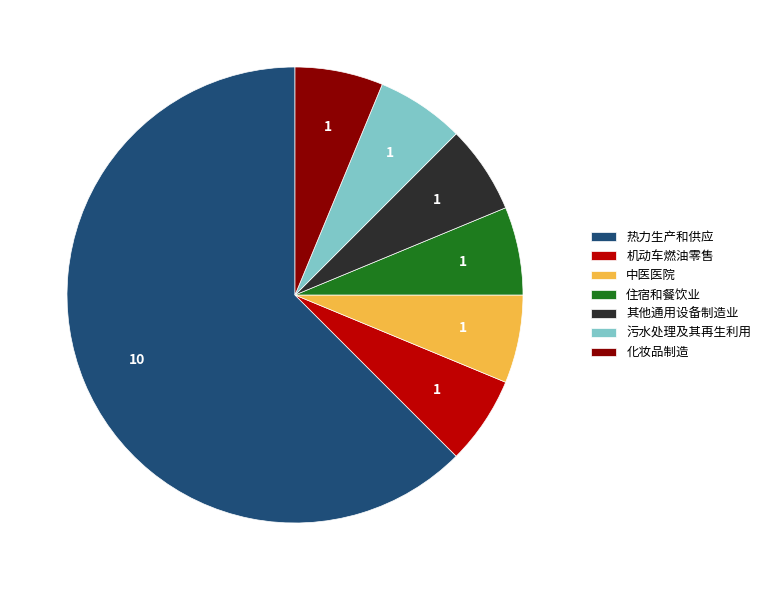

Which slice represents more than half of the pie?

热力生产和供应